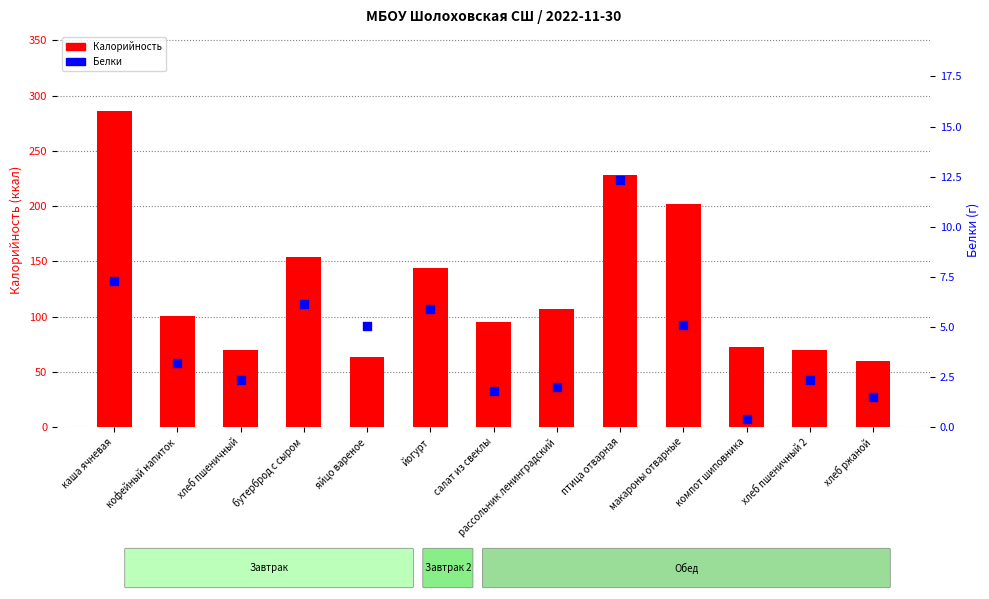

Which series reaches the maximum Y coordinate?

Калорийность